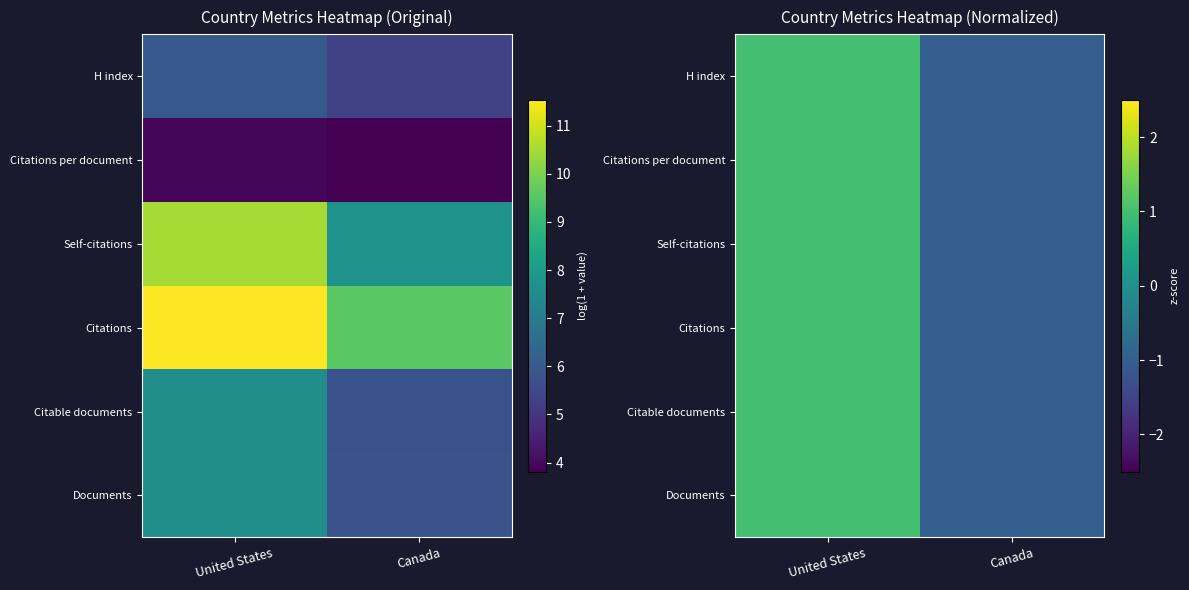

Read the Citable documents value at United States.

1